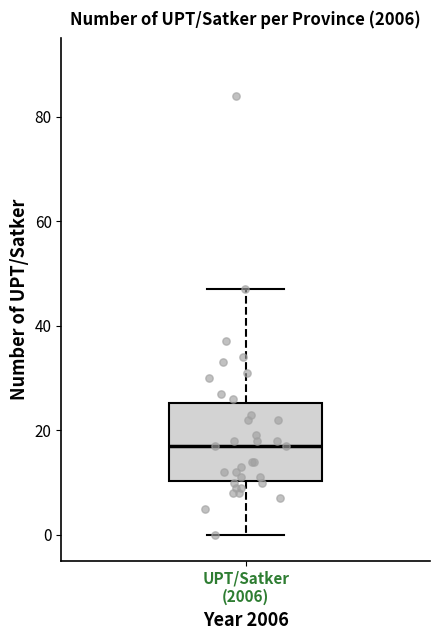

Where is the lower edge of the box for UPT/Satker (2006) on the y-axis? The values are not printed on the chart, so give them approximately, as read against the axis.

10